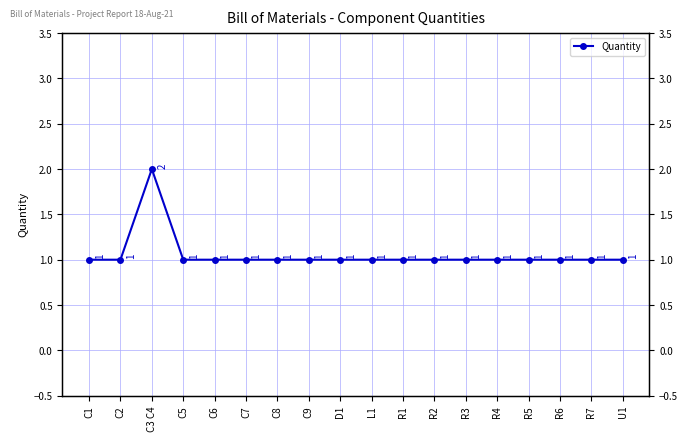

How many data points are above 1?

1